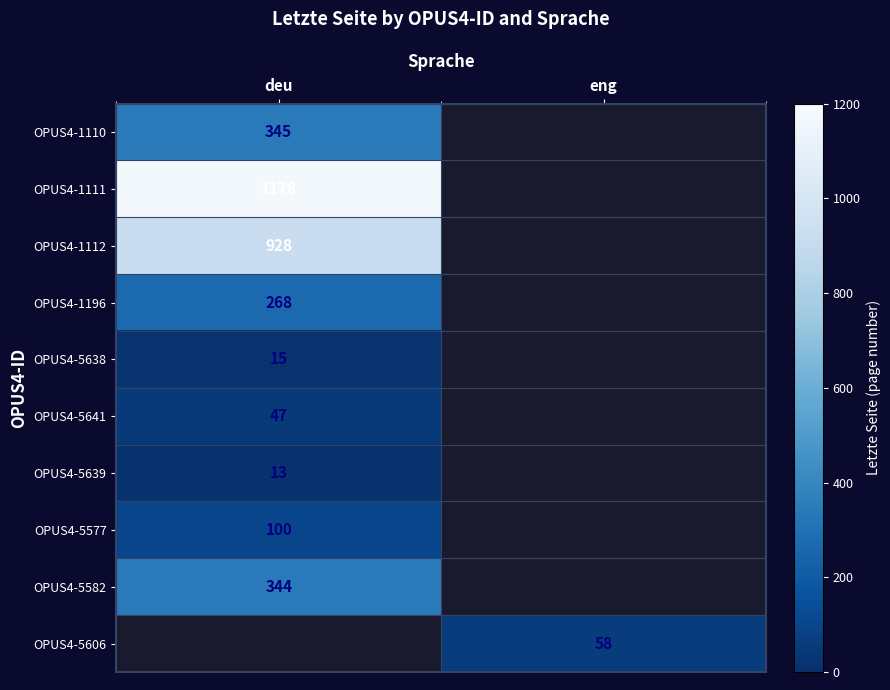

Is it true that OPUS4-5582 equals 568 at deu?

False